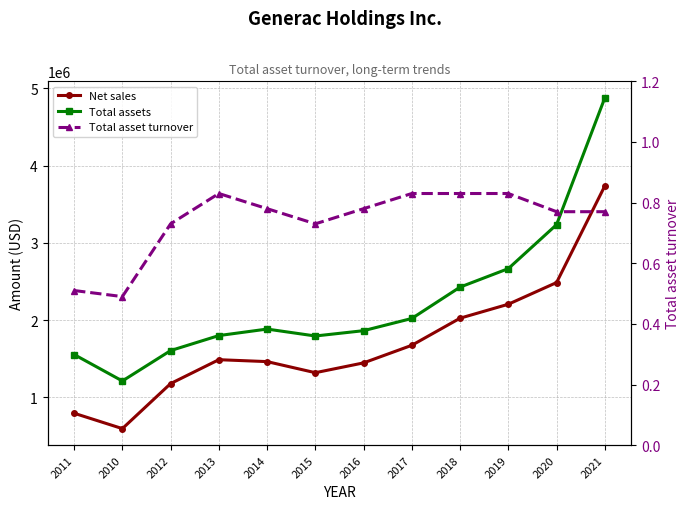

What is the label of the 12th point from the left?

2021